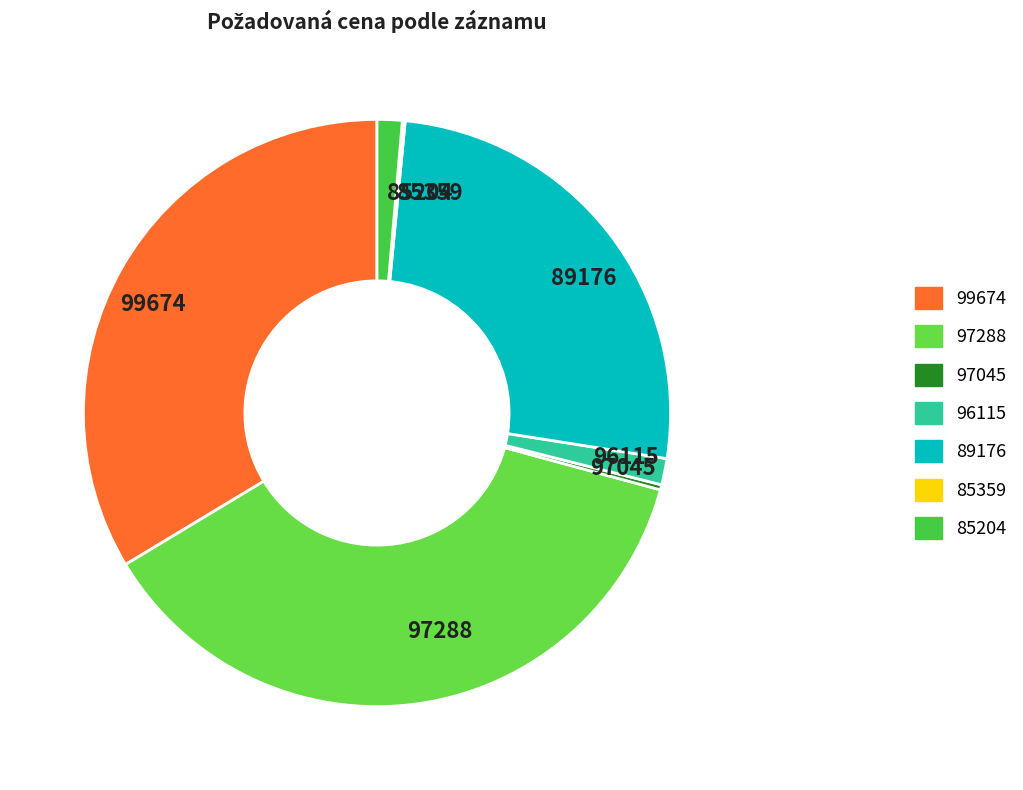

Which category has the biggest portion of the pie?

97288